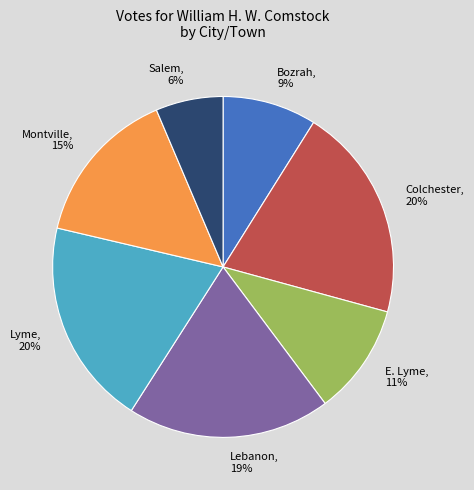

Between Colchester and E. Lyme, which is larger?

Colchester